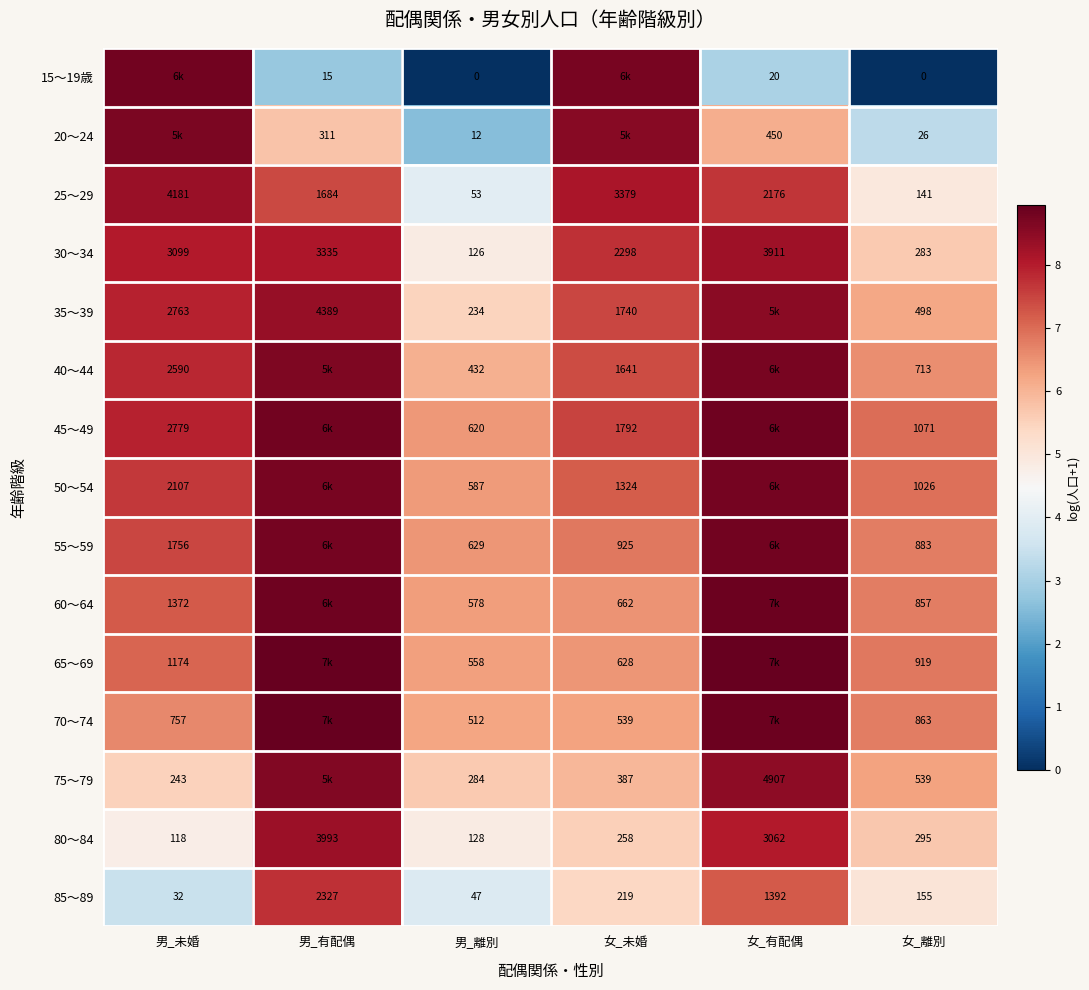

What is the difference between the highest and lowest values at 男_未婚?

5.3